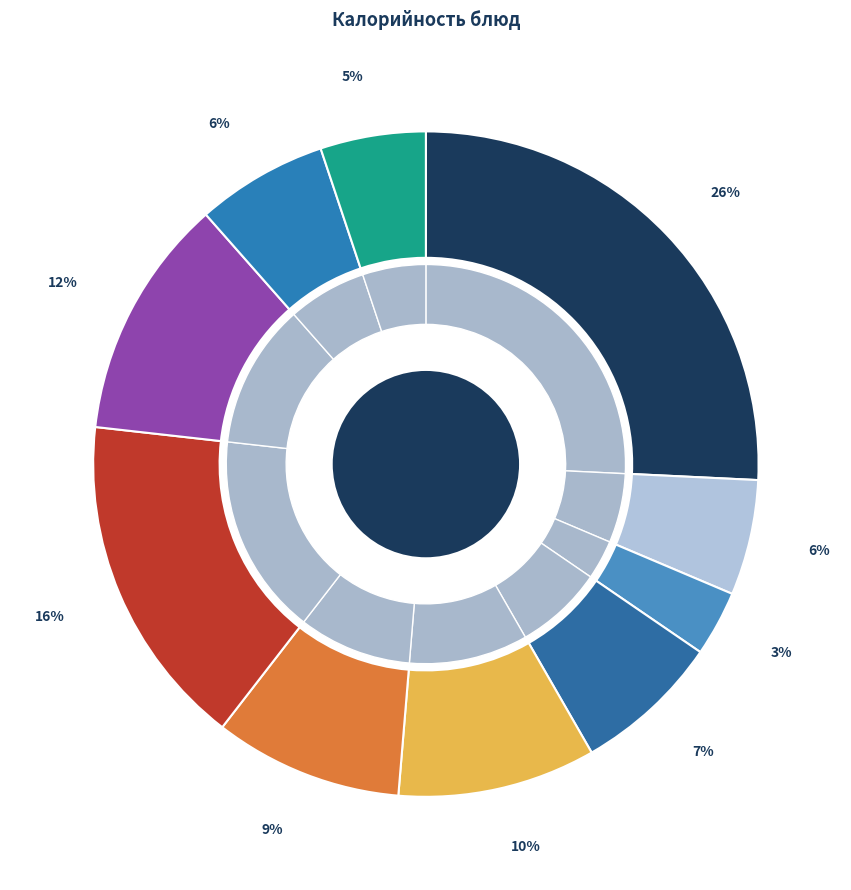

True or false: Картофельное пюре accounts for 16% of the total.

True